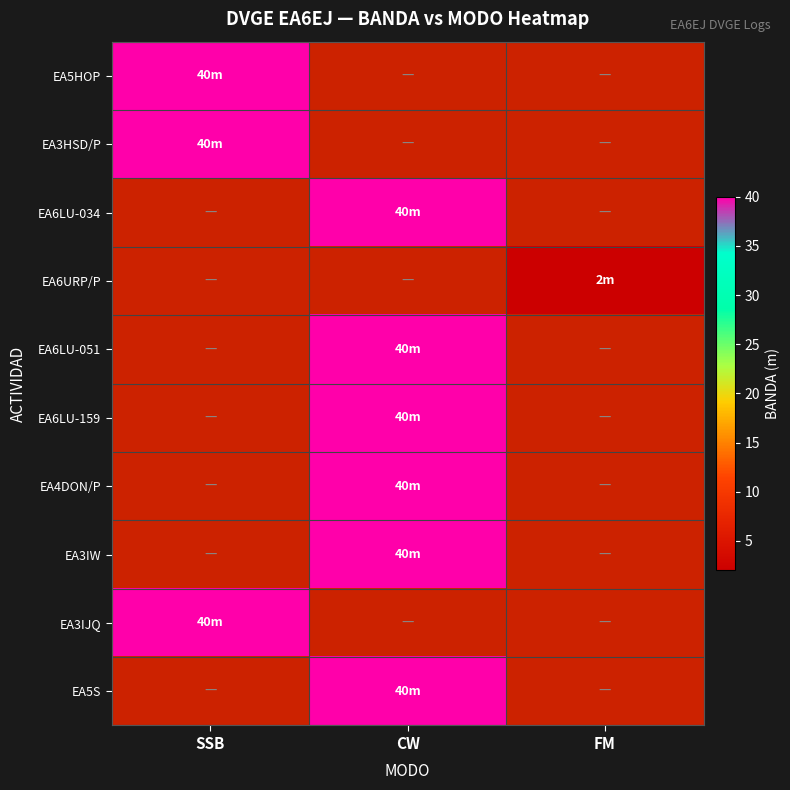

Reading left to right, list all the values displayed in this chart.

EA5HOP: SSB=40	CW=0	FM=0
EA3HSD/P: SSB=40	CW=0	FM=0
EA6LU-034: SSB=0	CW=40	FM=0
EA6URP/P: SSB=0	CW=0	FM=2
EA6LU-051: SSB=0	CW=40	FM=0
EA6LU-159: SSB=0	CW=40	FM=0
EA4DON/P: SSB=0	CW=40	FM=0
EA3IW: SSB=0	CW=40	FM=0
EA3IJQ: SSB=40	CW=0	FM=0
EA5S: SSB=0	CW=40	FM=0